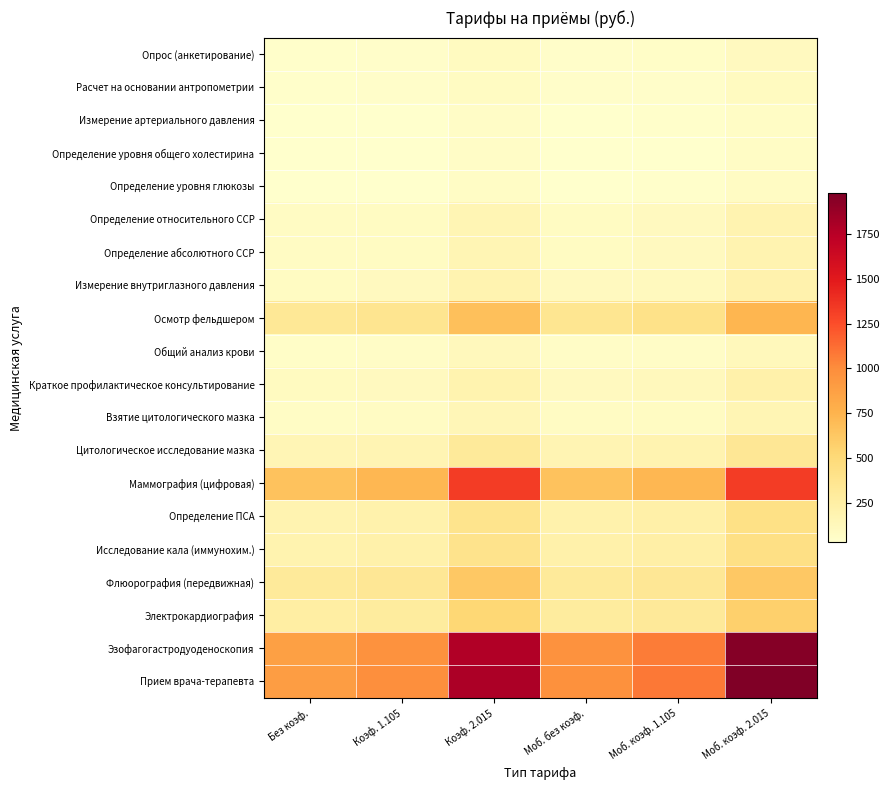

Reading left to right, extract all data points from this chart.

Опрос (анкетирование): Без коэф.=46.3	Коэф. 1.105=51.2	Коэф. 2.015=93.3	Моб. без коэф.=51.0	Моб. коэф. 1.105=56.3	Моб. коэф. 2.015=102.7
Расчет на основании антропометрии: Без коэф.=44.8	Коэф. 1.105=49.5	Коэф. 2.015=90.3	Моб. без коэф.=49.3	Моб. коэф. 1.105=54.5	Моб. коэф. 2.015=99.3
Измерение артериального давления: Без коэф.=33.1	Коэф. 1.105=36.5	Коэф. 2.015=66.7	Моб. без коэф.=36.4	Моб. коэф. 1.105=40.2	Моб. коэф. 2.015=73.3
Определение уровня общего холестирина: Без коэф.=32.3	Коэф. 1.105=35.7	Коэф. 2.015=65.1	Моб. без коэф.=35.6	Моб. коэф. 1.105=39.3	Моб. коэф. 2.015=71.7
Определение уровня глюкозы: Без коэф.=35.7	Коэф. 1.105=39.5	Коэф. 2.015=72.0	Моб. без коэф.=39.3	Моб. коэф. 1.105=43.4	Моб. коэф. 2.015=79.2
Определение относительного ССР: Без коэф.=83.1	Коэф. 1.105=91.9	Коэф. 2.015=167.5	Моб. без коэф.=91.4	Моб. коэф. 1.105=101.0	Моб. коэф. 2.015=184.3
Определение абсолютного ССР: Без коэф.=83.1	Коэф. 1.105=91.9	Коэф. 2.015=167.5	Моб. без коэф.=91.4	Моб. коэф. 1.105=101.0	Моб. коэф. 2.015=184.3
Измерение внутриглазного давления: Без коэф.=92.8	Коэф. 1.105=102.6	Коэф. 2.015=187.0	Моб. без коэф.=102.1	Моб. коэф. 1.105=112.8	Моб. коэф. 2.015=205.7
Осмотр фельдшером: Без коэф.=332.8	Коэф. 1.105=367.8	Коэф. 2.015=670.7	Моб. без коэф.=366.1	Моб. коэф. 1.105=404.6	Моб. коэф. 2.015=737.7
Общий анализ крови: Без коэф.=57.5	Коэф. 1.105=63.6	Коэф. 2.015=115.9	Моб. без коэф.=63.3	Моб. коэф. 1.105=69.9	Моб. коэф. 2.015=127.5
Краткое профилактическое консультирование: Без коэф.=97.5	Коэф. 1.105=107.7	Коэф. 2.015=196.4	Моб. без коэф.=107.2	Моб. коэф. 1.105=118.5	Моб. коэф. 2.015=216.0
Взятие цитологического мазка: Без коэф.=75.4	Коэф. 1.105=83.3	Коэф. 2.015=151.8	Моб. без коэф.=82.9	Моб. коэф. 1.105=91.6	Моб. коэф. 2.015=167.0
Цитологическое исследование мазка: Без коэф.=154.7	Коэф. 1.105=170.9	Коэф. 2.015=311.7	Моб. без коэф.=170.2	Моб. коэф. 1.105=188.0	Моб. коэф. 2.015=342.9
Маммография (цифровая): Без коэф.=659.8	Коэф. 1.105=729.0	Коэф. 2.015=1329.4	Моб. без коэф.=659.8	Моб. коэф. 1.105=729.0	Моб. коэф. 2.015=1329.4
Определение ПСА: Без коэф.=191.6	Коэф. 1.105=211.7	Коэф. 2.015=386.1	Моб. без коэф.=210.8	Моб. коэф. 1.105=232.9	Моб. коэф. 2.015=424.7
Исследование кала (иммунохим.): Без коэф.=195.5	Коэф. 1.105=216.0	Коэф. 2.015=393.9	Моб. без коэф.=215.0	Моб. коэф. 1.105=237.6	Моб. коэф. 2.015=433.3
Флюорография (передвижная): Без коэф.=308.0	Коэф. 1.105=340.3	Коэф. 2.015=620.6	Моб. без коэф.=308.0	Моб. коэф. 1.105=340.3	Моб. коэф. 2.015=620.6
Электрокардиография: Без коэф.=258.8	Коэф. 1.105=286.0	Коэф. 2.015=521.5	Моб. без коэф.=284.7	Моб. коэф. 1.105=314.6	Моб. коэф. 2.015=573.7
Эзофагогастродуоденоскопия: Без коэф.=880.4	Коэф. 1.105=972.8	Коэф. 2.015=1773.9	Моб. без коэф.=968.4	Моб. коэф. 1.105=1070.1	Моб. коэф. 2.015=1951.3
Прием врача-терапевта: Без коэф.=891.8	Коэф. 1.105=985.4	Коэф. 2.015=1796.9	Моб. без коэф.=980.9	Моб. коэф. 1.105=1083.9	Моб. коэф. 2.015=1976.6